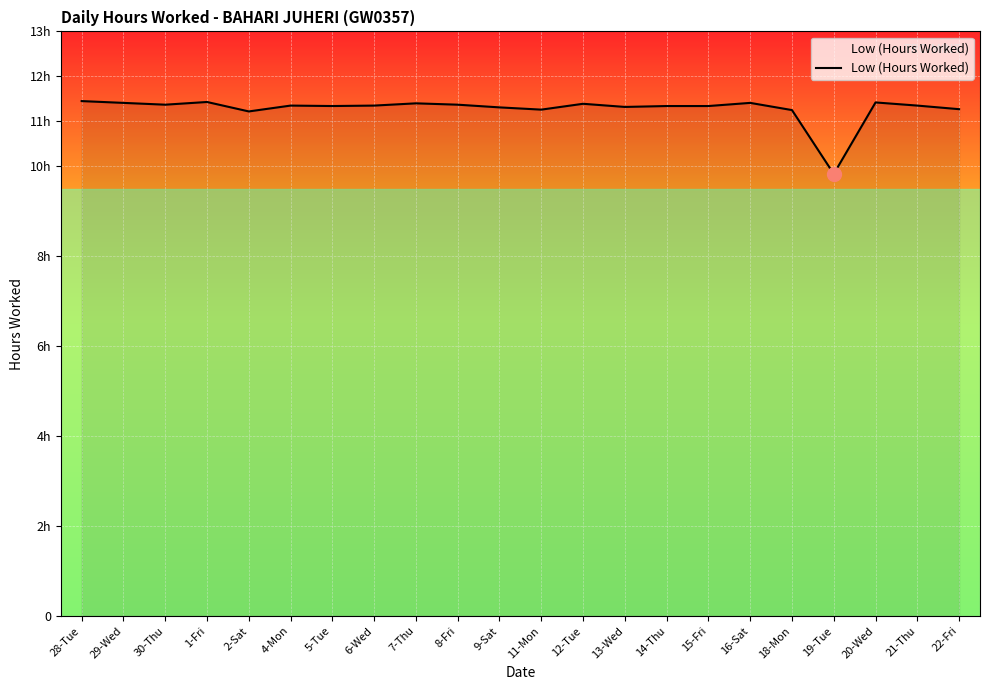

At which category does the data reach its first local valley?

30-Thu